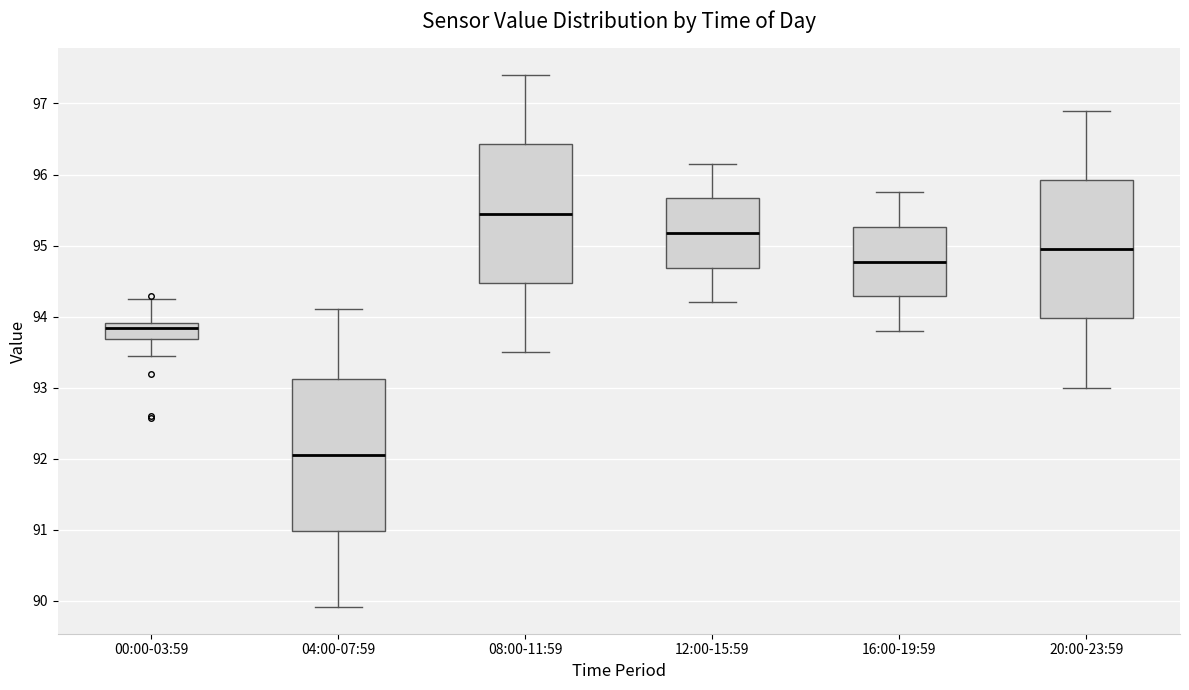

Where is the lower edge of the box for 04:00-07:59 on the y-axis? The values are not printed on the chart, so give them approximately, as read against the axis.

91.0